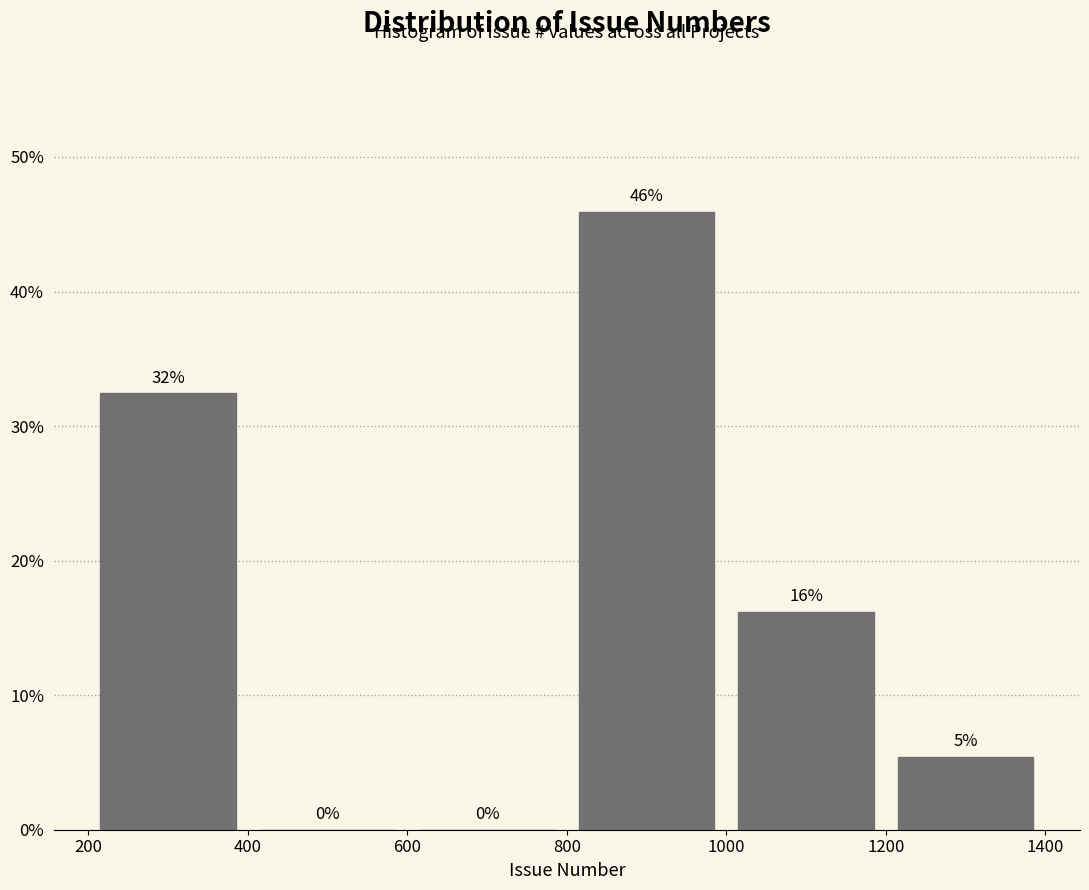

Over which range of the x-axis is the bar tallest?

800 to 1000